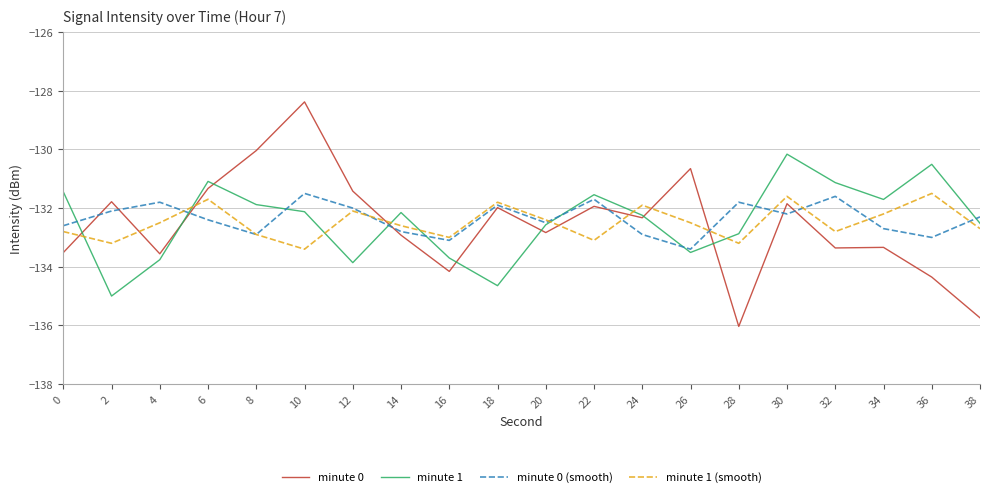

At 10, list the series in order from largest to smallest.

minute 0, minute 0 (smooth), minute 1, minute 1 (smooth)